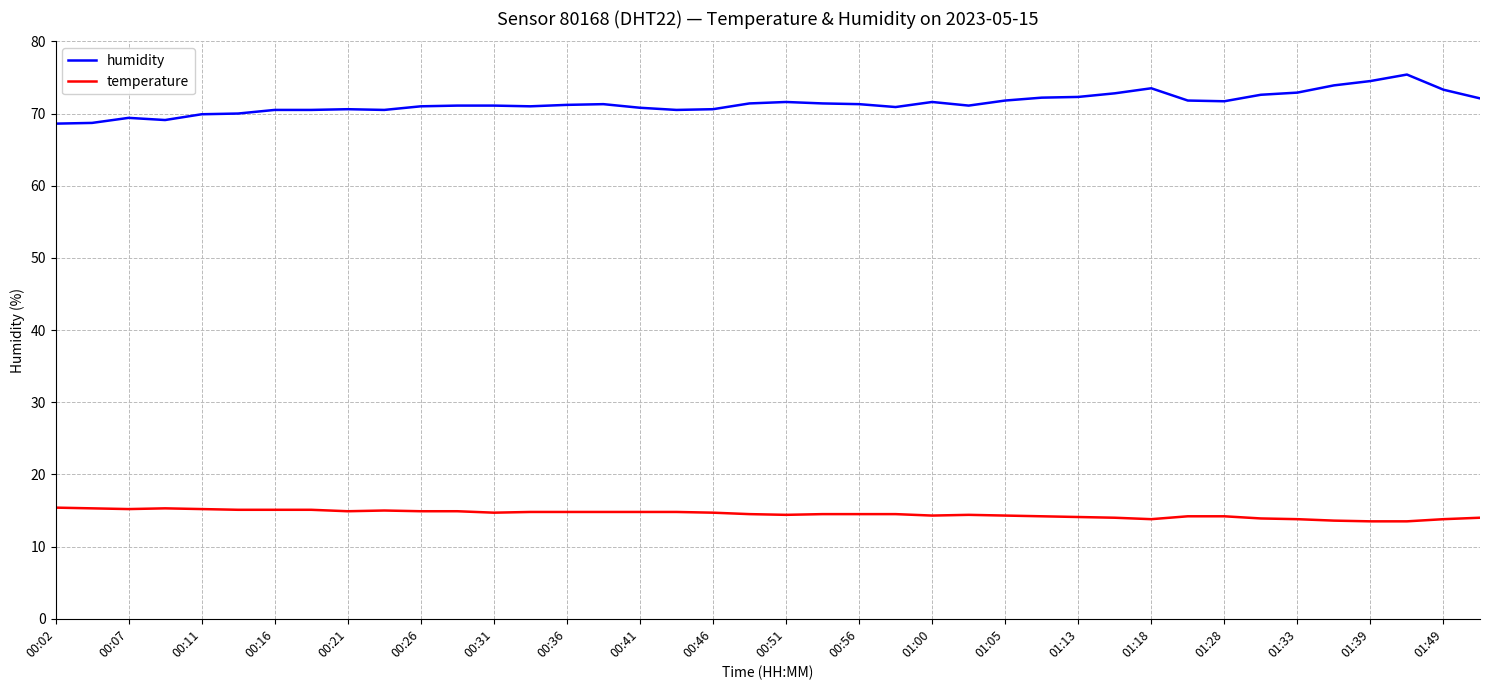

True or false: humidity and temperature cross at least once.

False